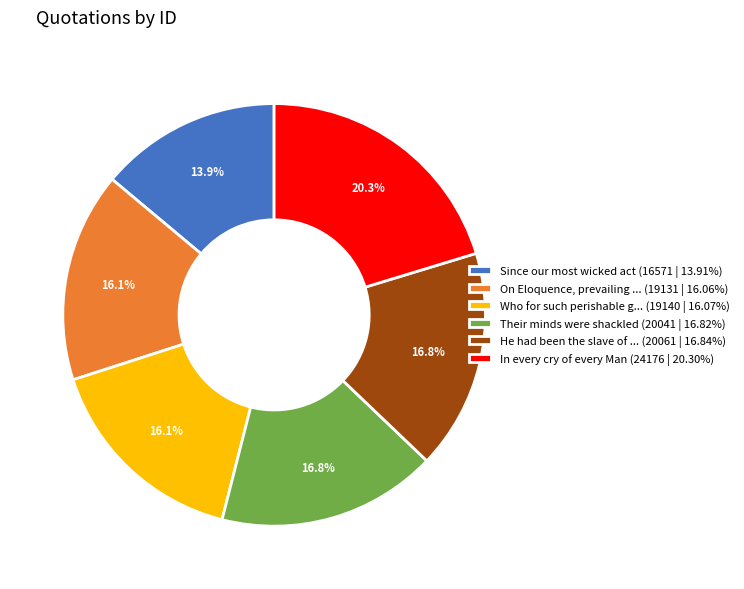

What is the ratio of the value at Their minds were shackled (20041 | 16.82%) to the value at In every cry of every Man (24176 | 20.30%)?

0.8